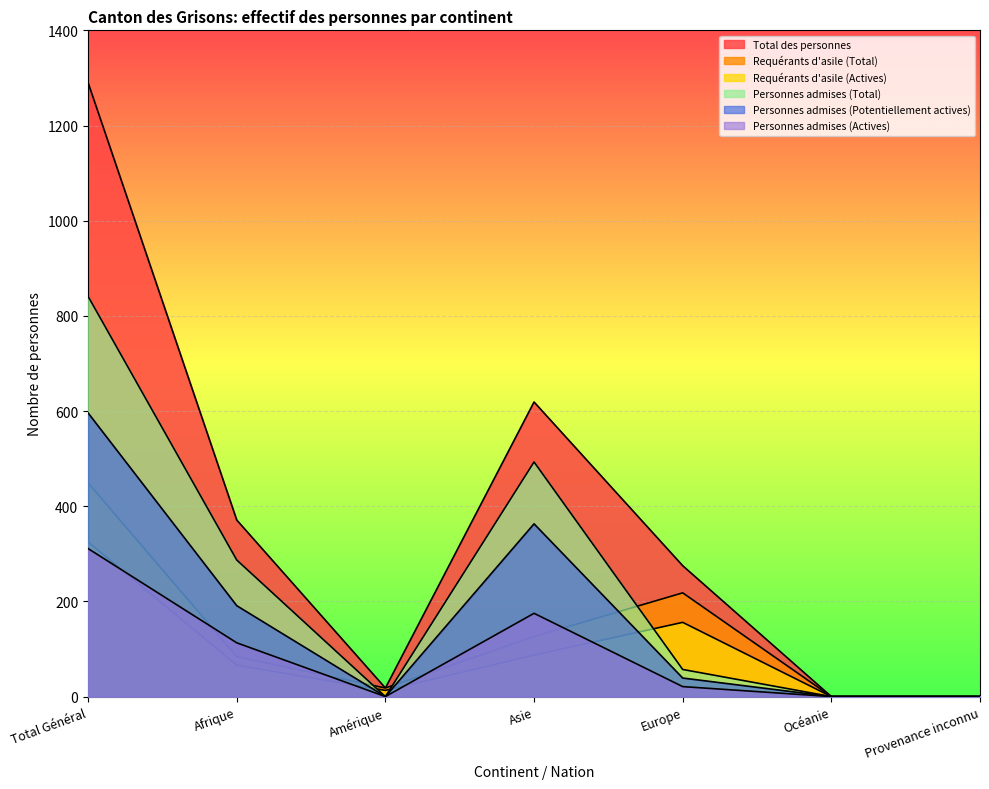

What are all the series names shown in the legend?

Total des personnes, Requérants d'asile (Total), Requérants d'asile (Actives), Personnes admises (Total), Personnes admises (Potentiellement actives), Personnes admises (Actives)